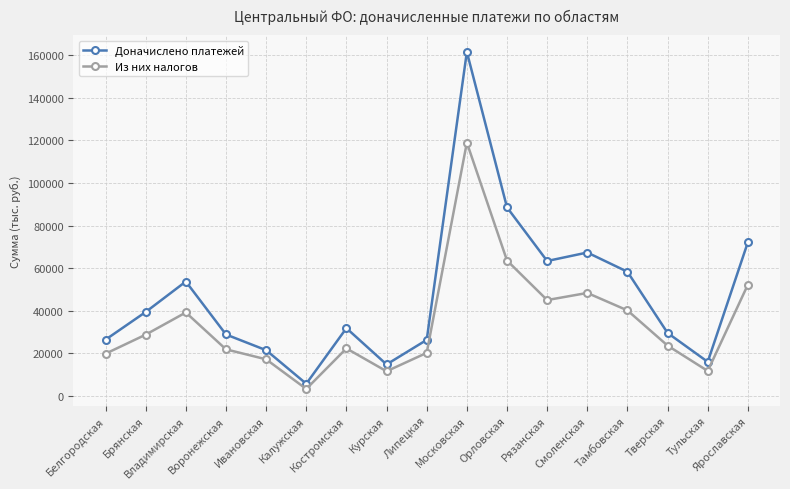

The value of Доначислено платежей at Тульская is 28717. True or false?

False